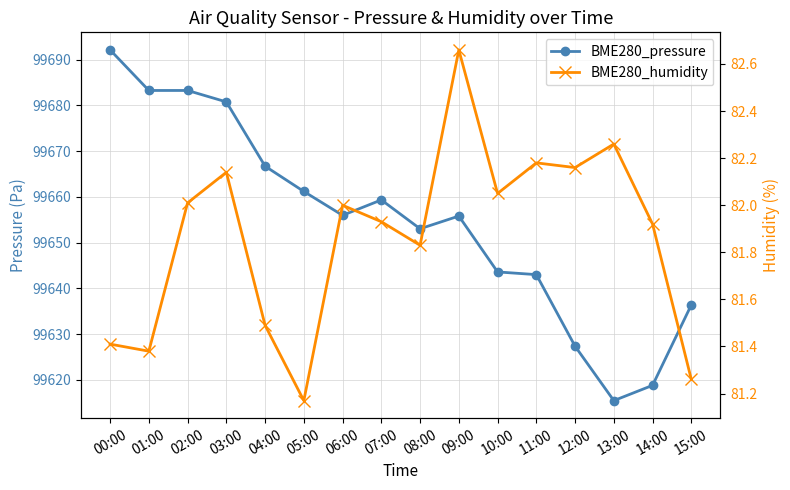

How many distinct data groups are displayed?

2